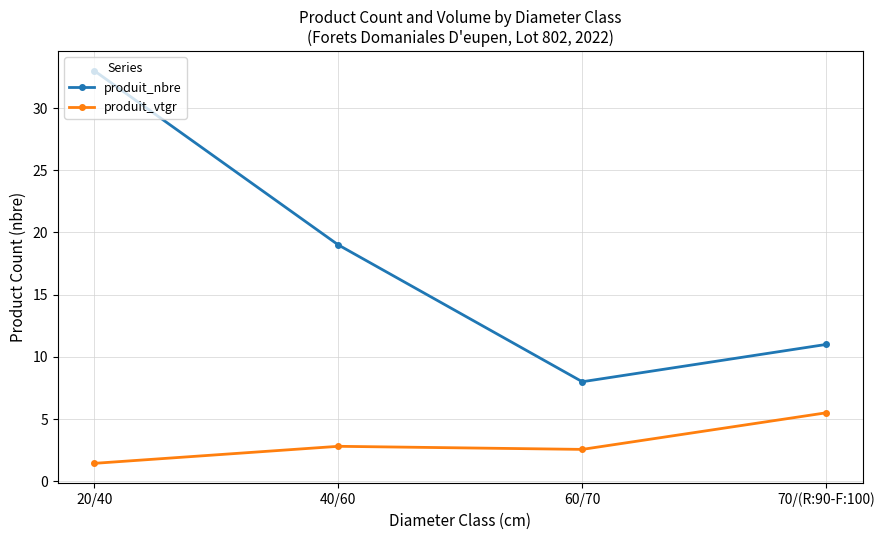

Is it true that produit_nbre equals 10.5 at 60/70?

False